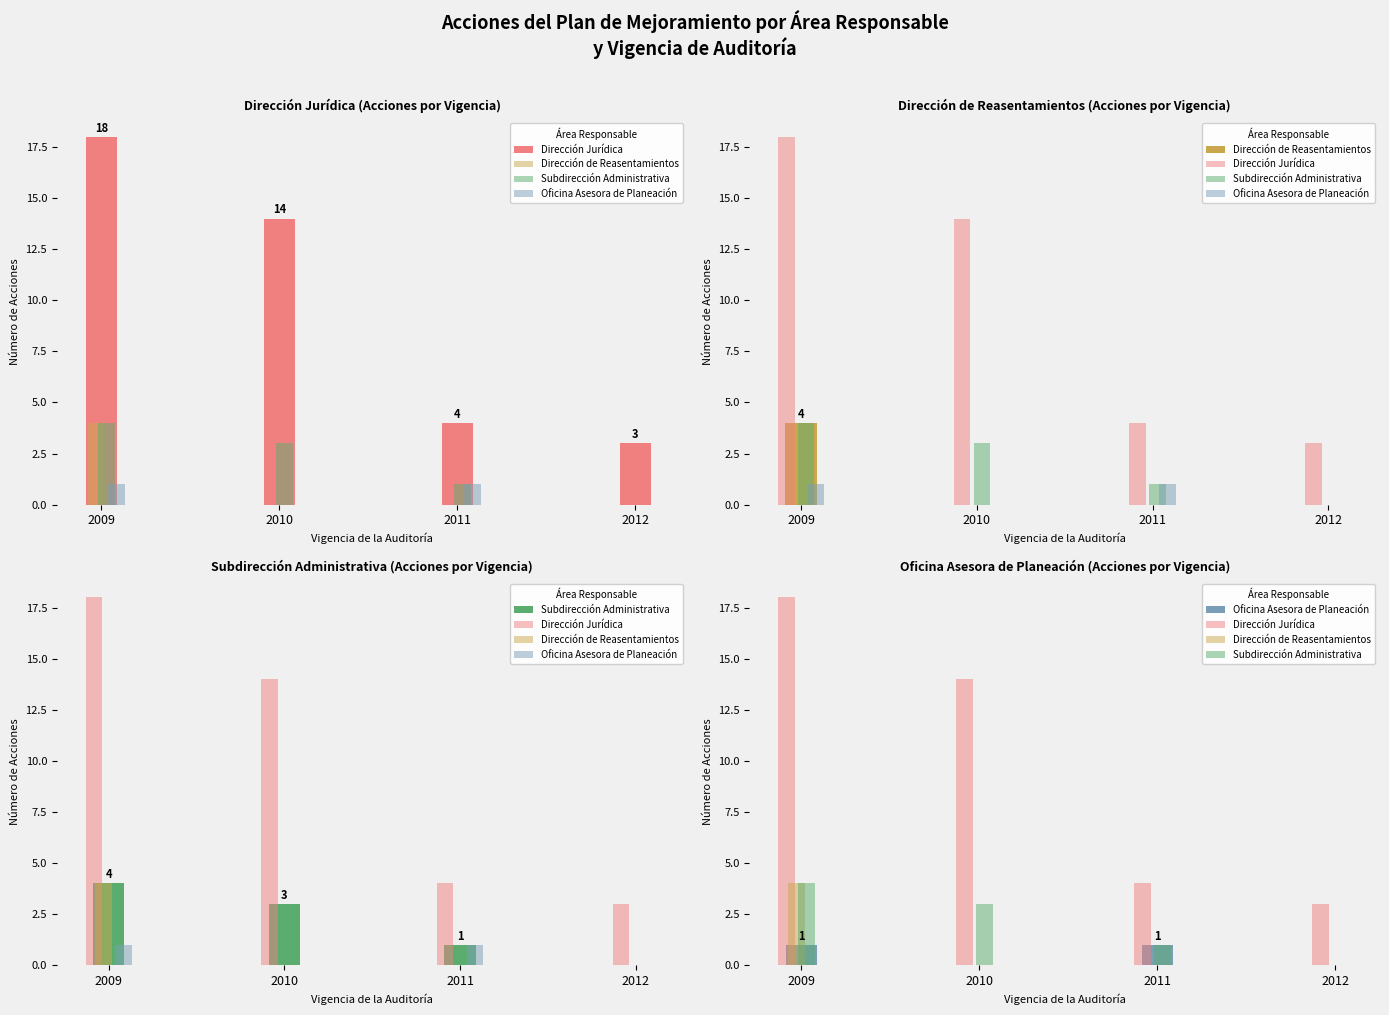

At how many categories does at least one series exceed 4?

2